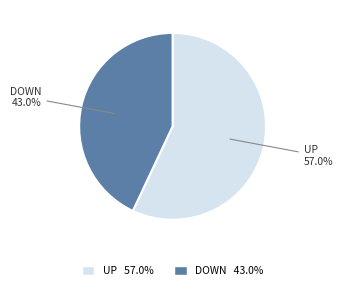

What is the ratio of the value at DOWN to the value at UP?

0.8